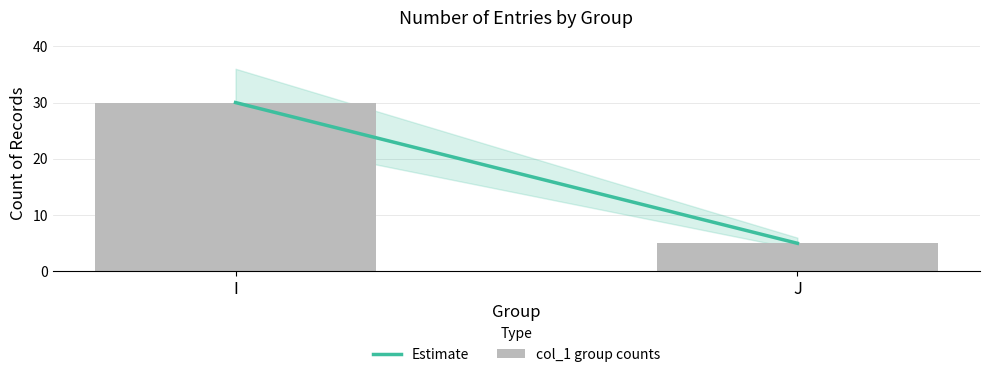

What is the value of the 2nd bar from the left?

5